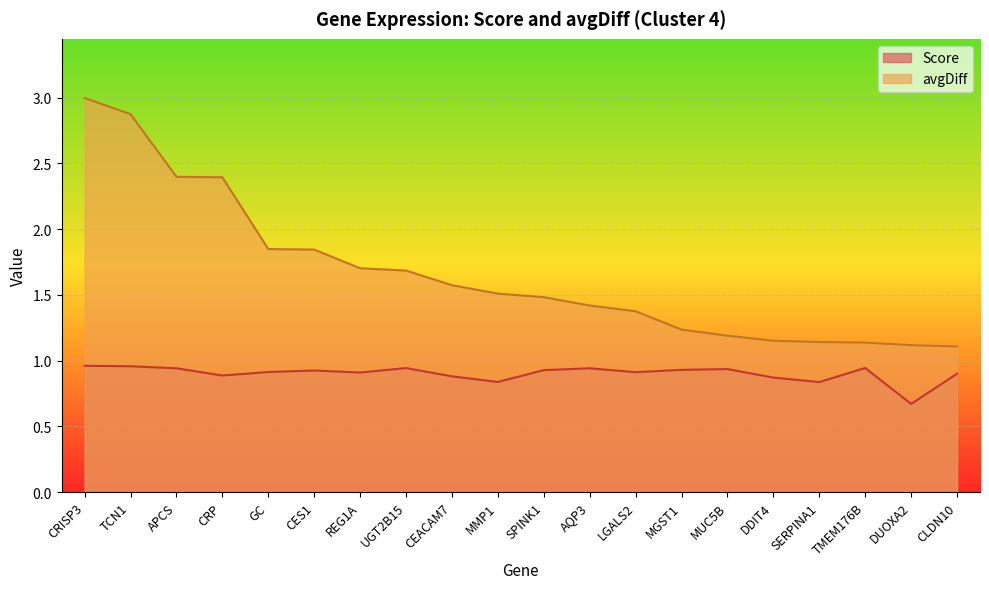

True or false: Score and avgDiff cross at least once.

False